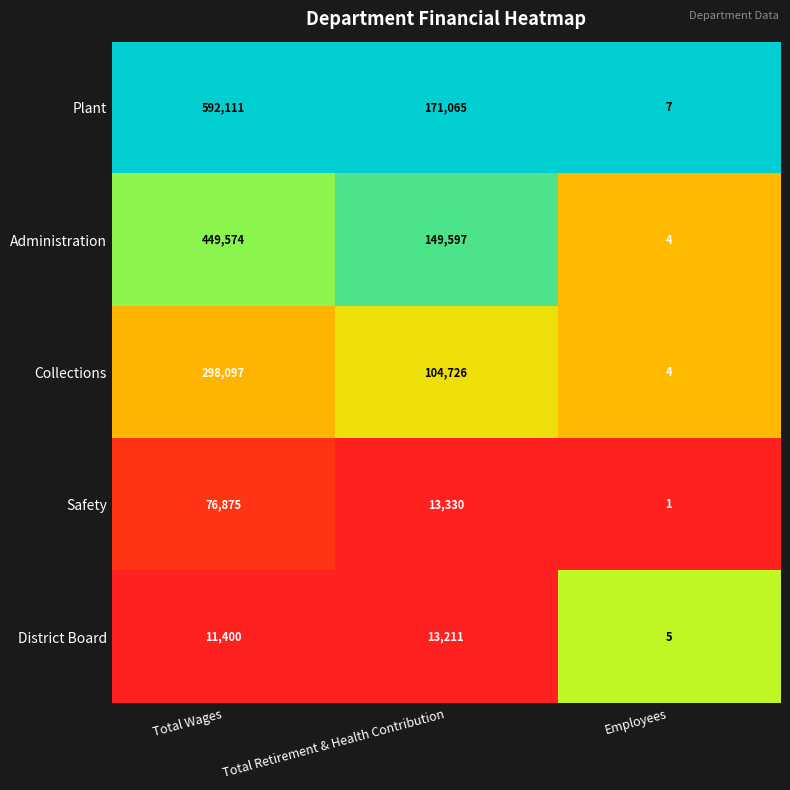

Which series has the largest total across all categories?

Plant